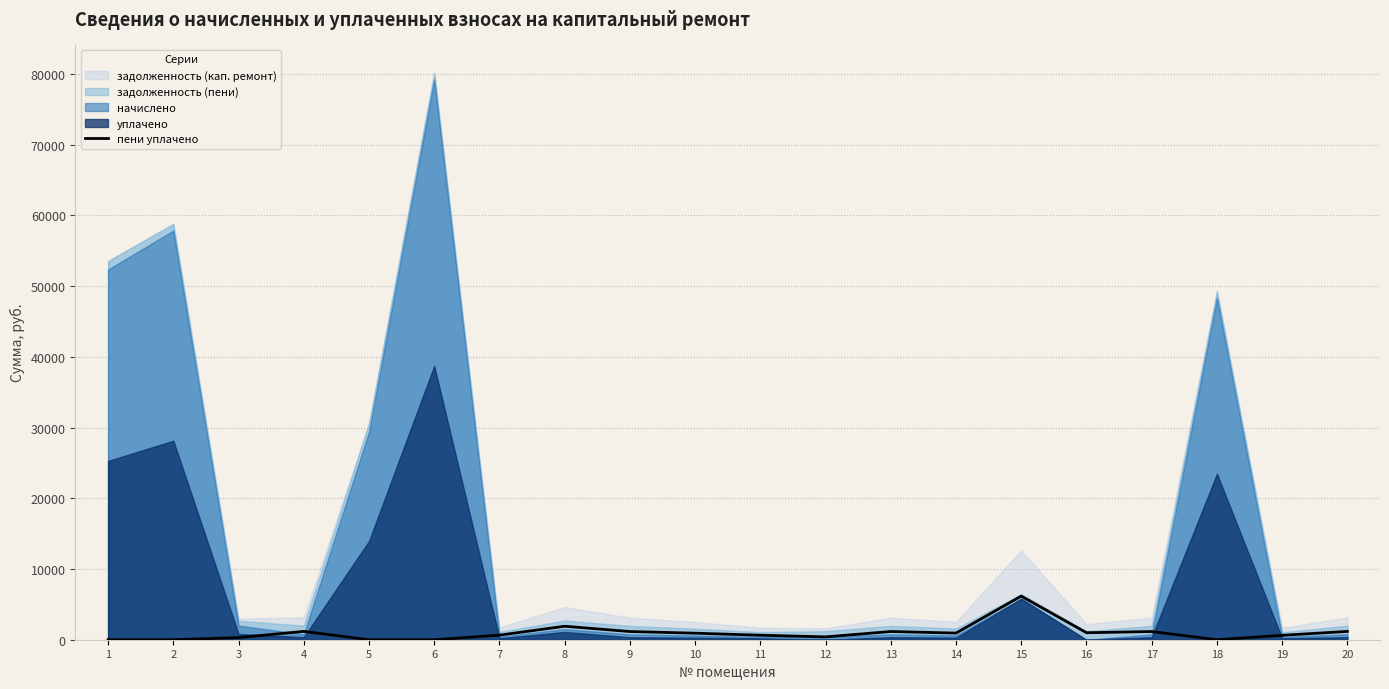

True or false: the data has more than 2 interior local peaks.

True